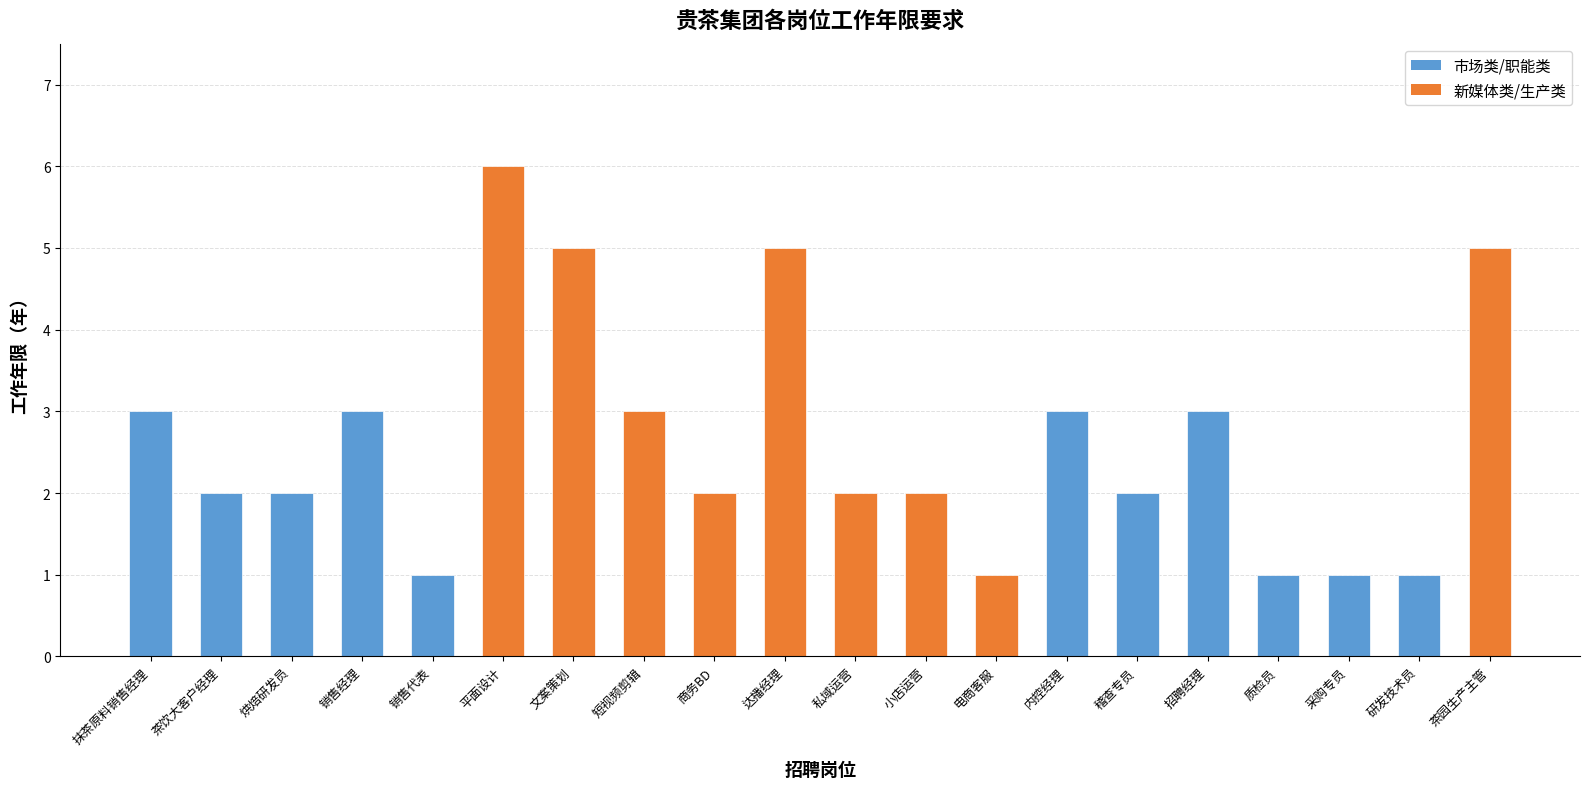

What is the difference between the values at 稽查专员 and 平面设计?

4